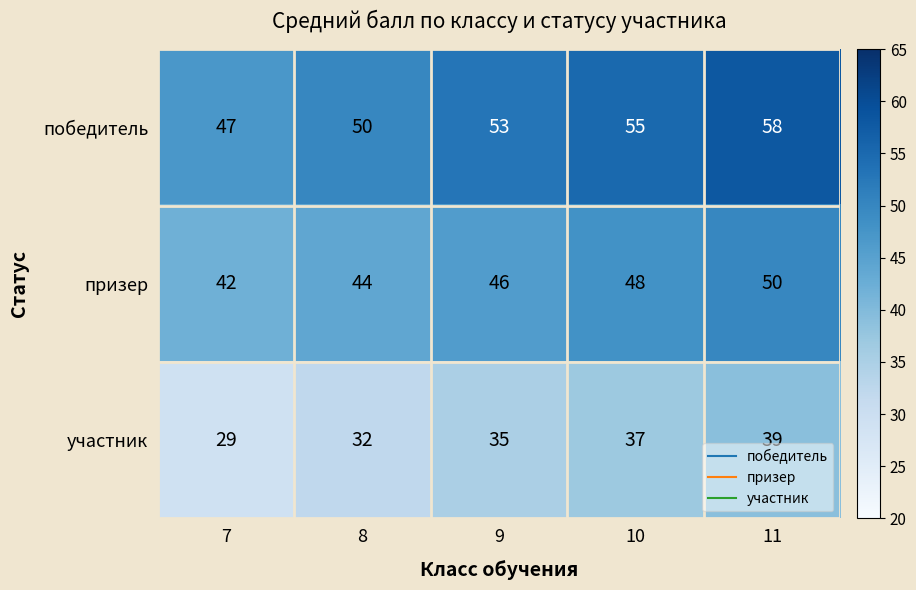

What is the difference between the maximum and minimum values in the победитель series?

11